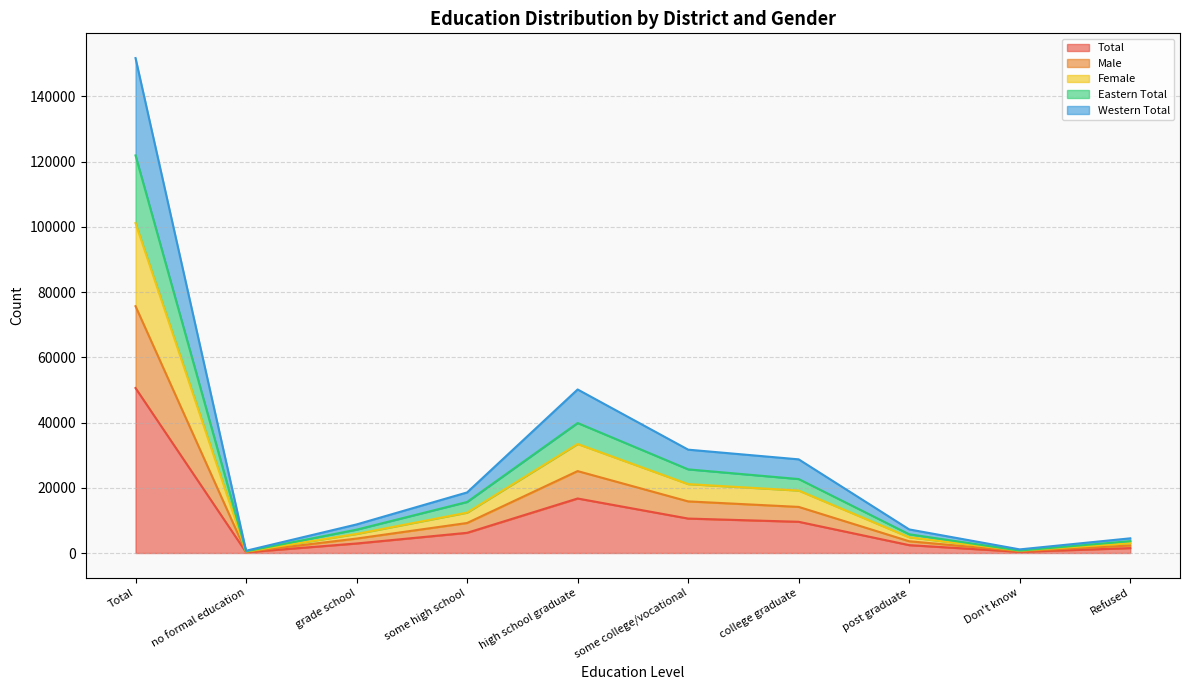

The Total series shows 3492 at some college/vocational. True or false?

False